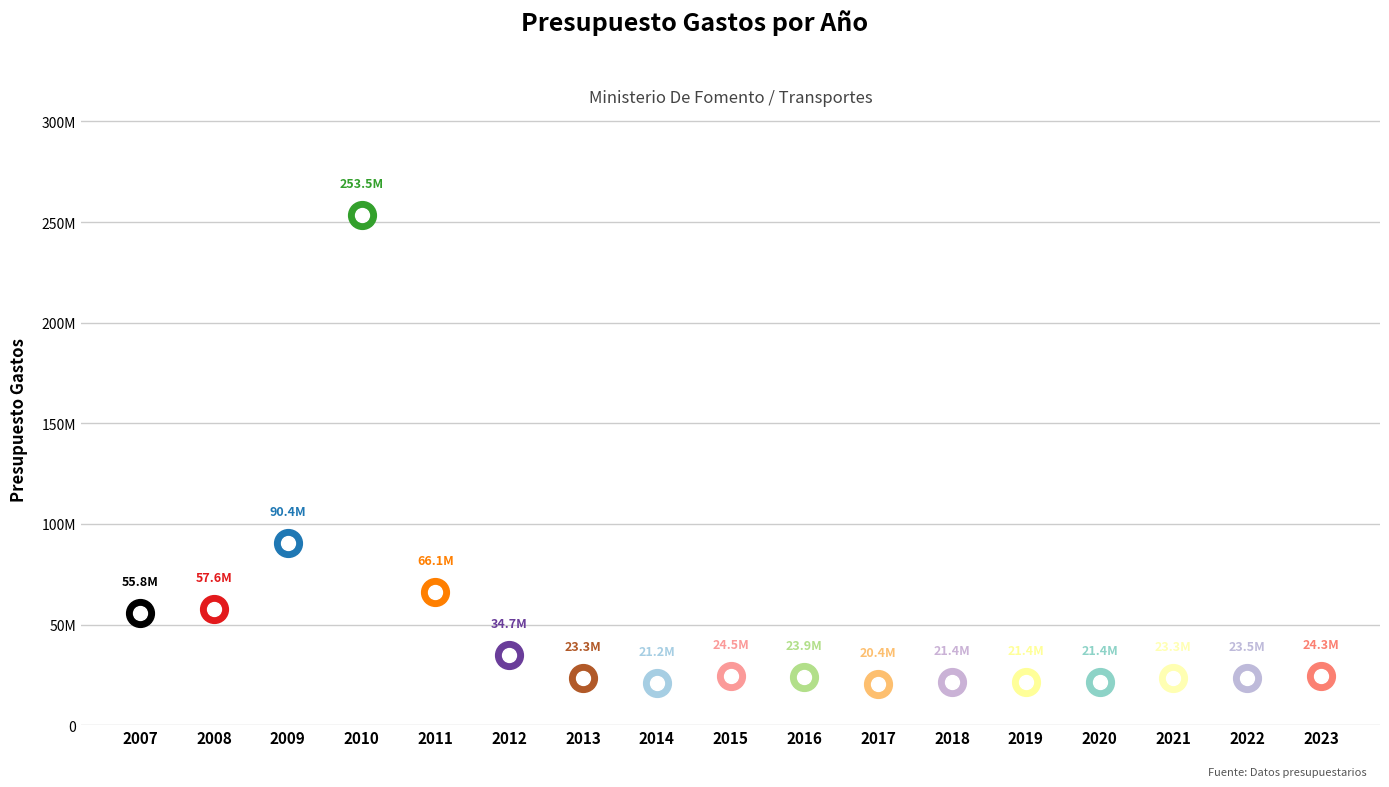

What is the ratio of the value at 2012 to the value at 2007?

0.6